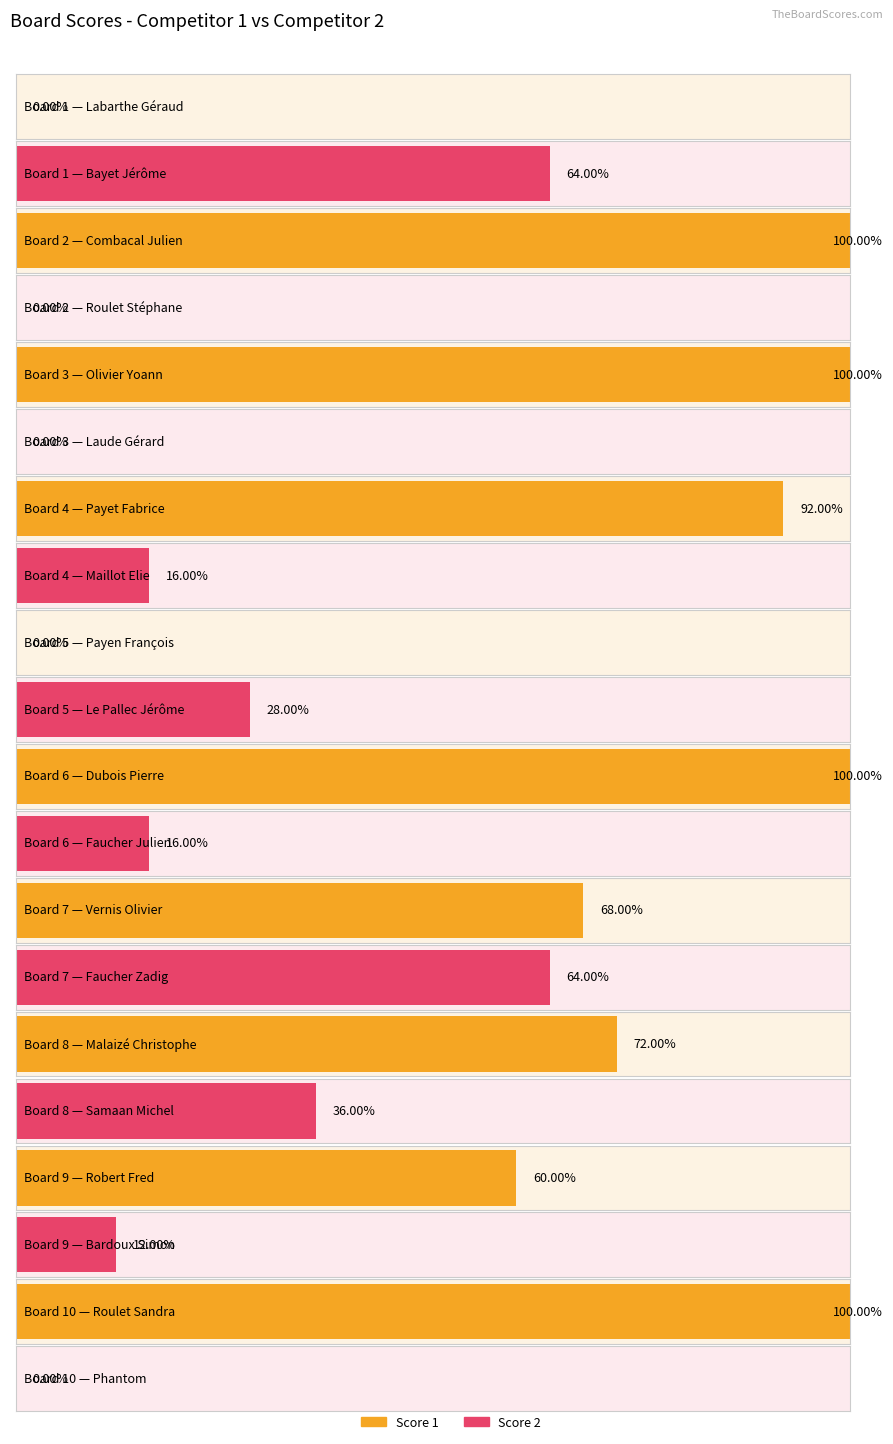

Which series has the widest spread of values?

Score 1